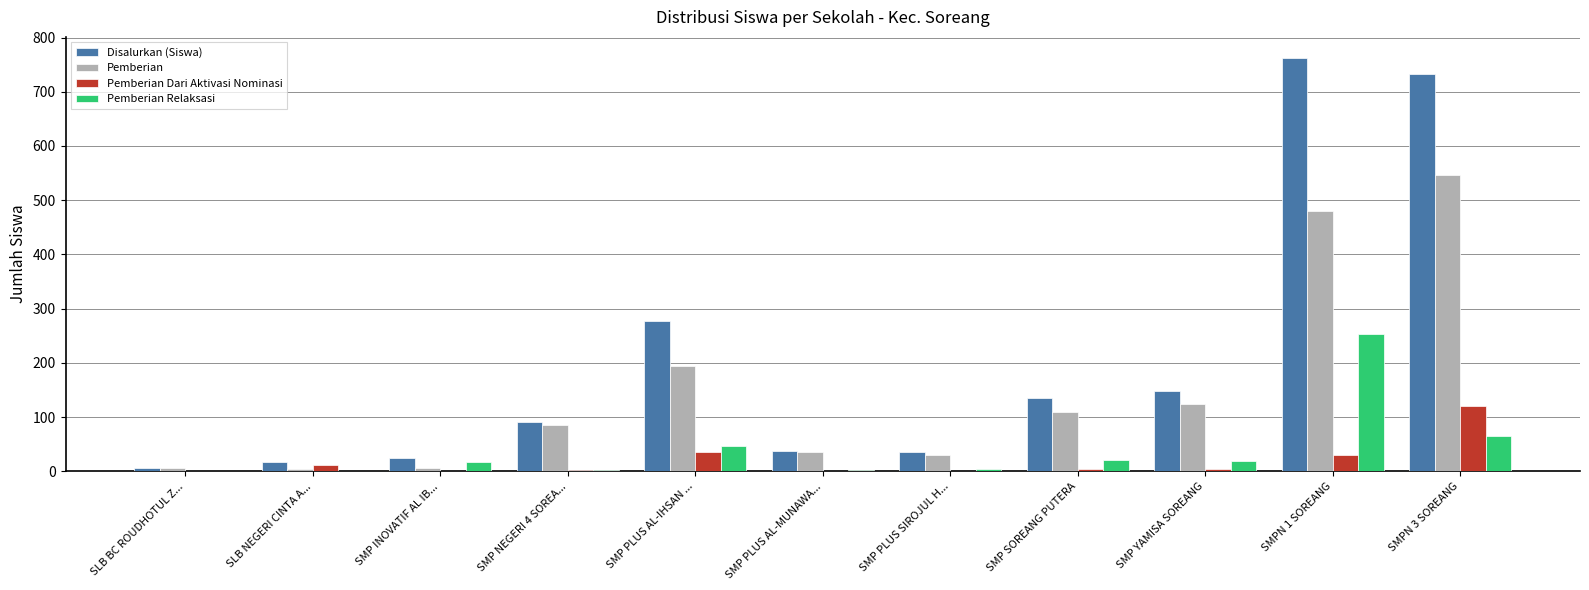

What is the sum of all Pemberian values?

1624